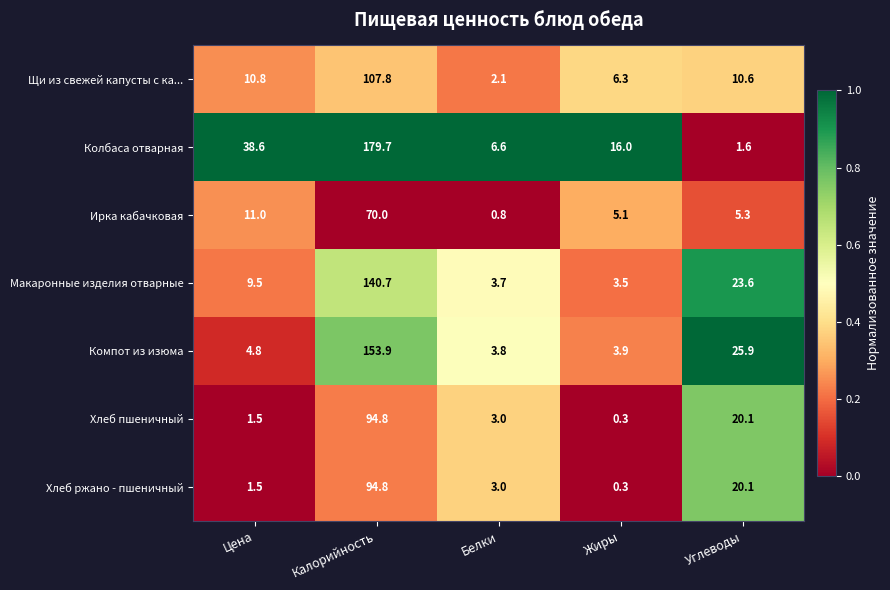

The value of Колбаса отварная at Жиры is 16.0. True or false?

True